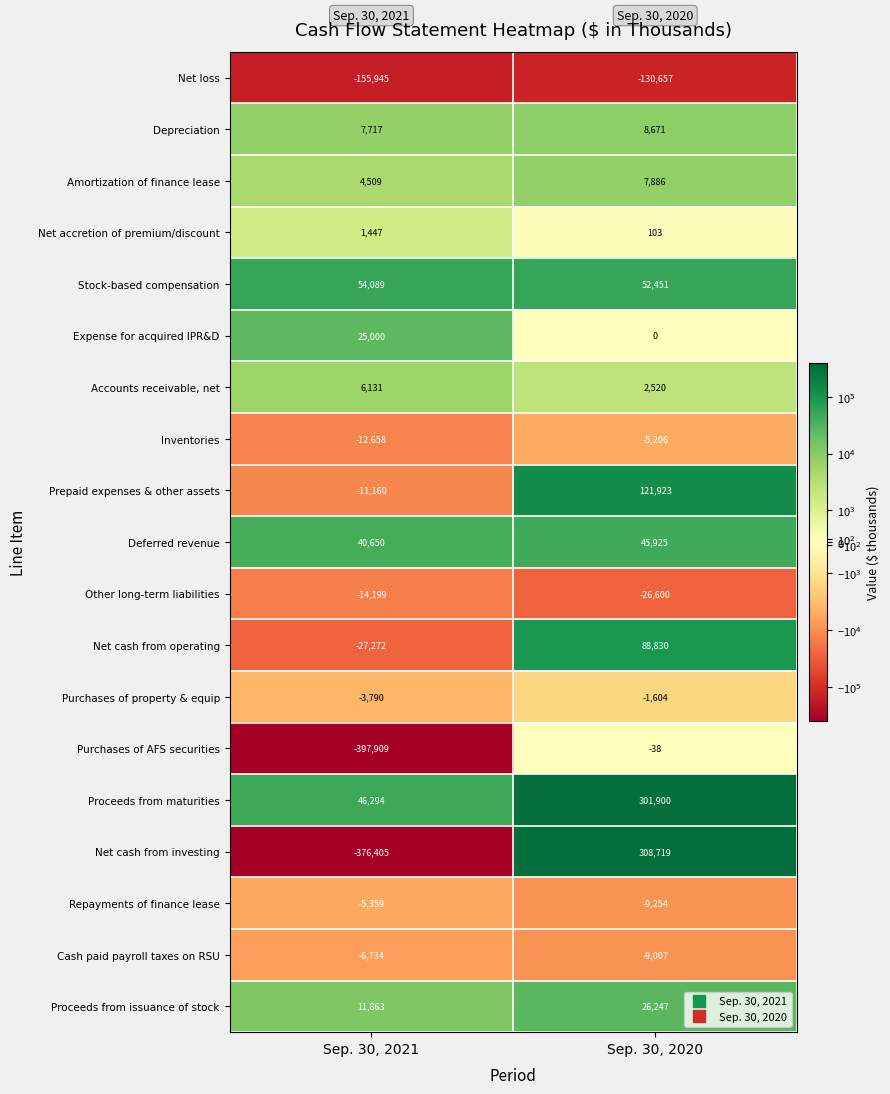

Which series has the largest range (max minus min)?

Net cash from investing